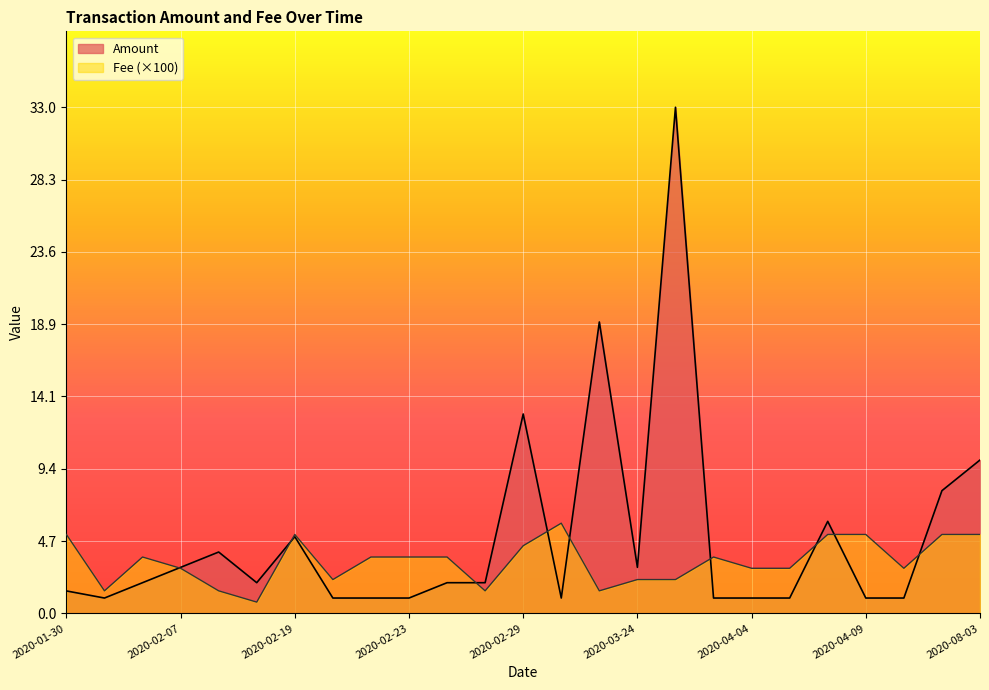

Which series has the largest total across all categories?

Amount